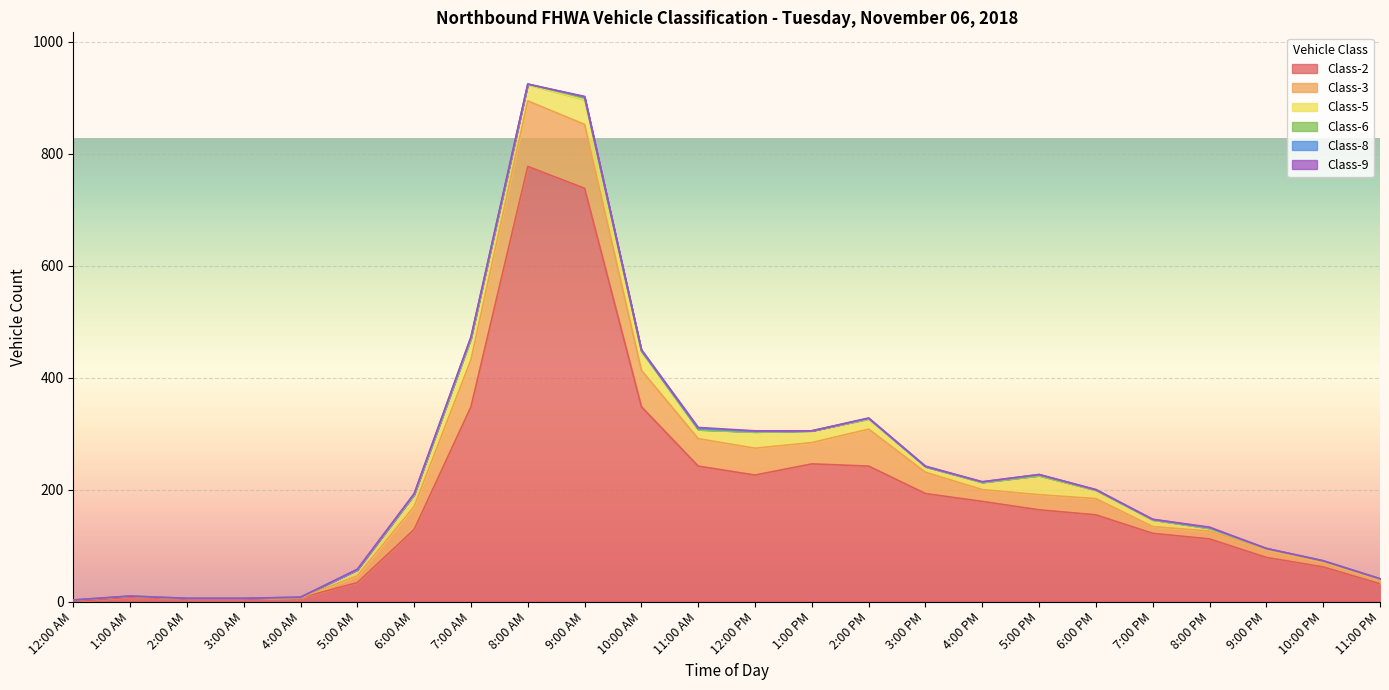

What is the label of the 9th point from the right?

3:00 PM